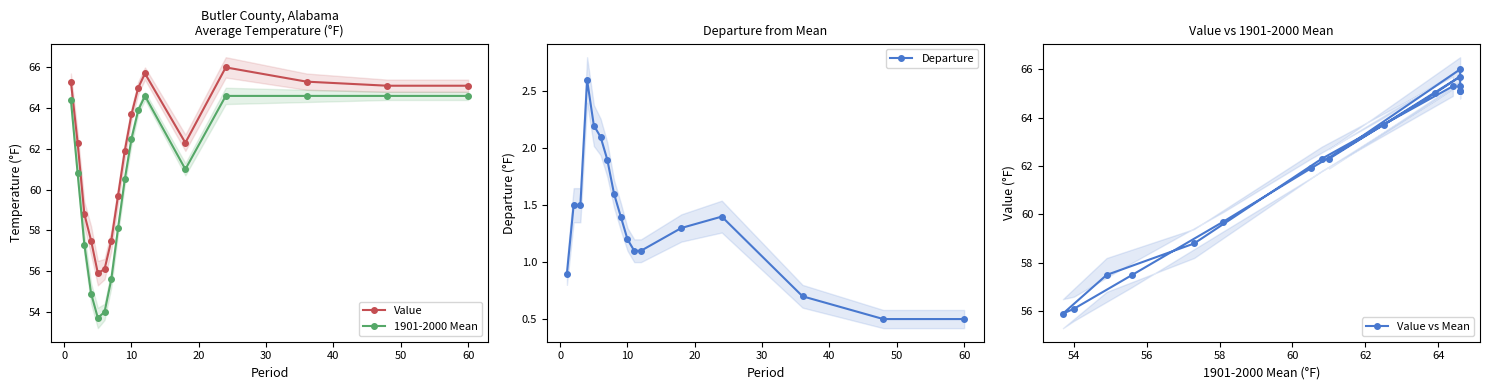

True or false: Value and 1901-2000 Mean cross at least once.

False